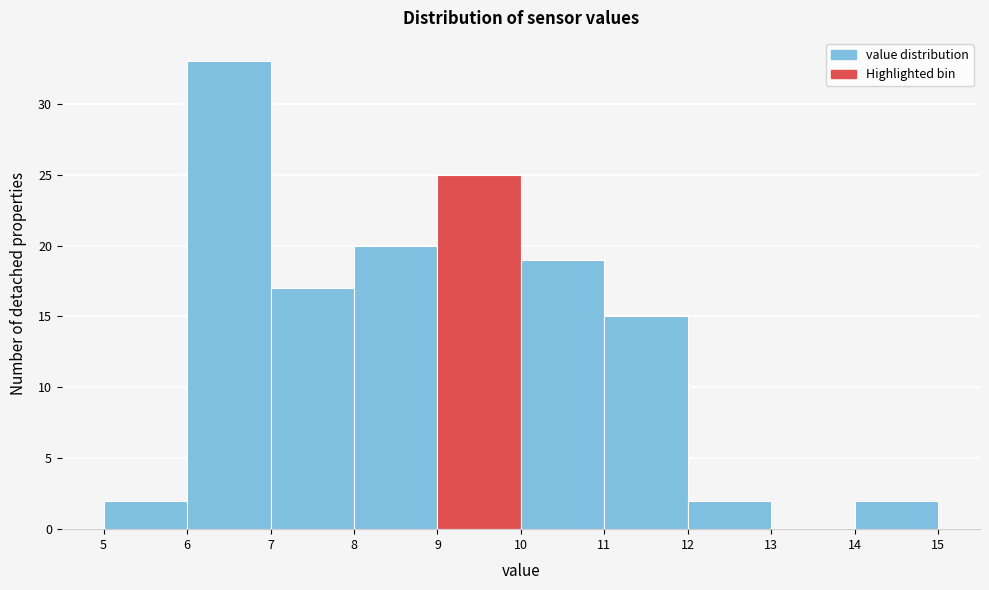

Reading left to right, list every bar in this chart as the range it spans on the x-axis followed by its height. The values are not printed on the chart, so give them approximately, as read against the axis.

5 to 6: 2
6 to 7: 33
7 to 8: 17
8 to 9: 20
9 to 10: 25
10 to 11: 19
11 to 12: 15
12 to 13: 2
13 to 14: 0
14 to 15: 2